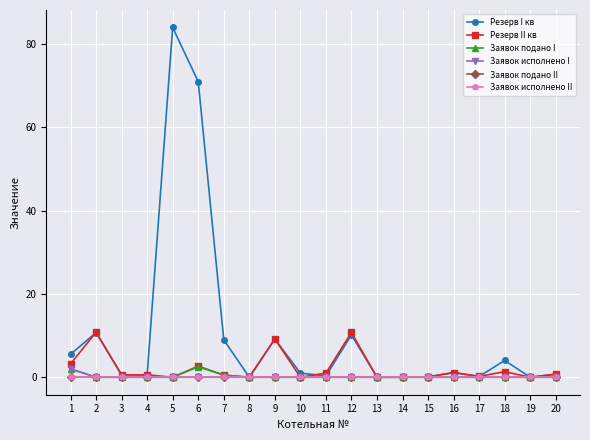

Does the chart have visible grid lines?

Yes